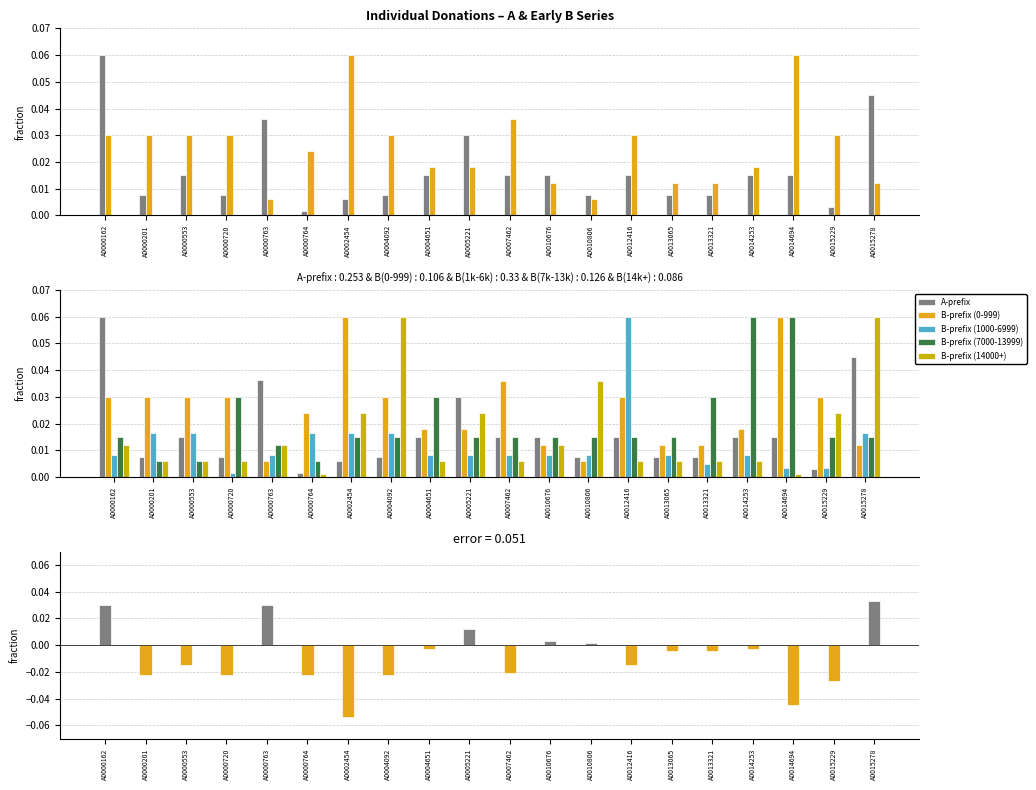

Which series has the widest spread of values?

B-prefix (14000+)